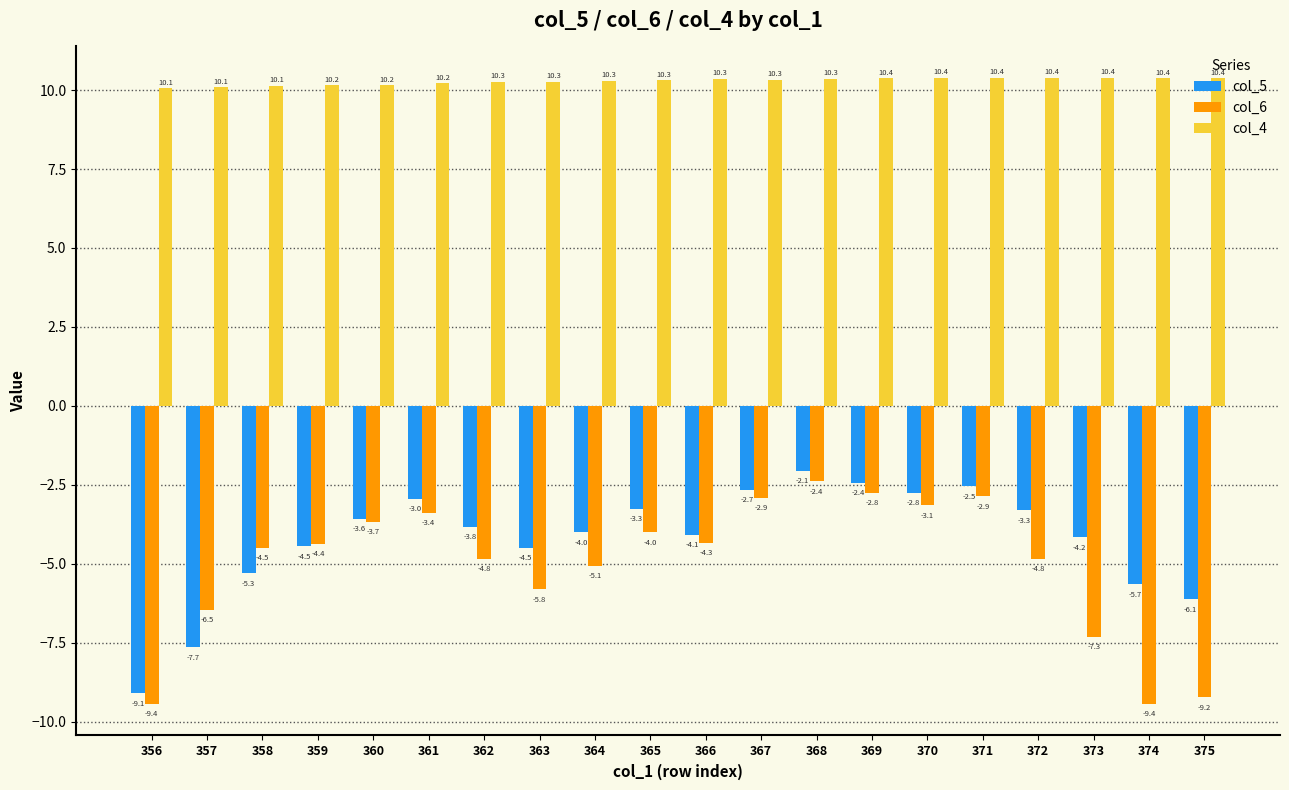

The value of col_4 at 364 is 5.8. True or false?

False